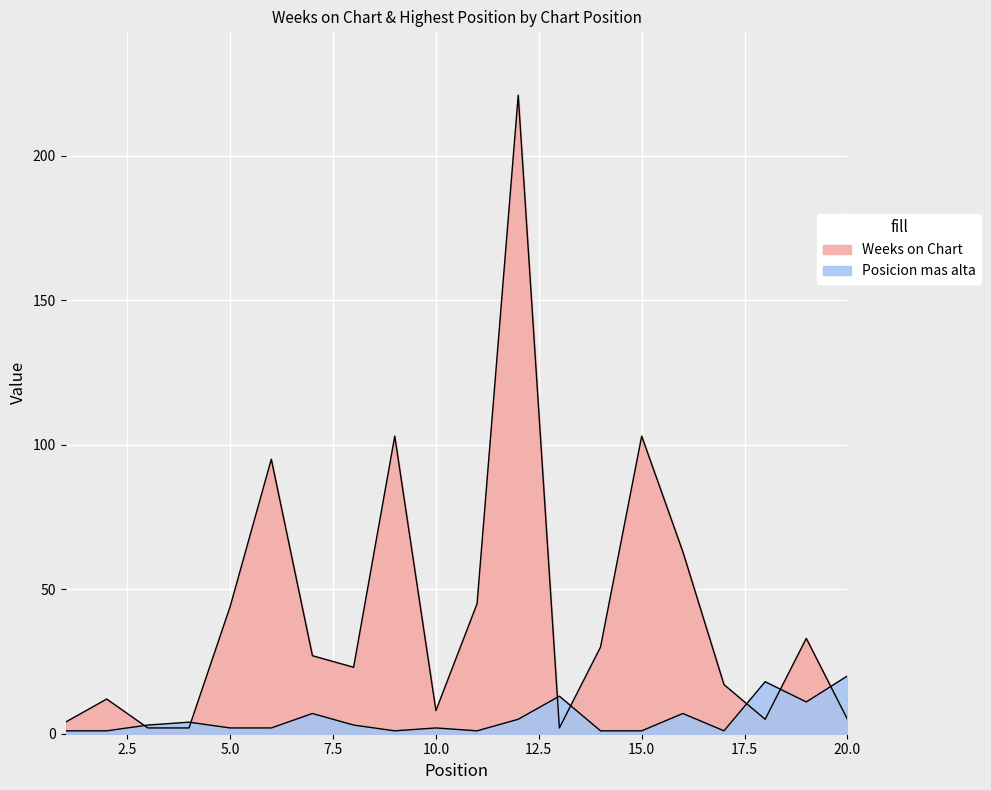

After their last crossing, which series has the higher values: Weeks on Chart or Posicion mas alta?

Posicion mas alta